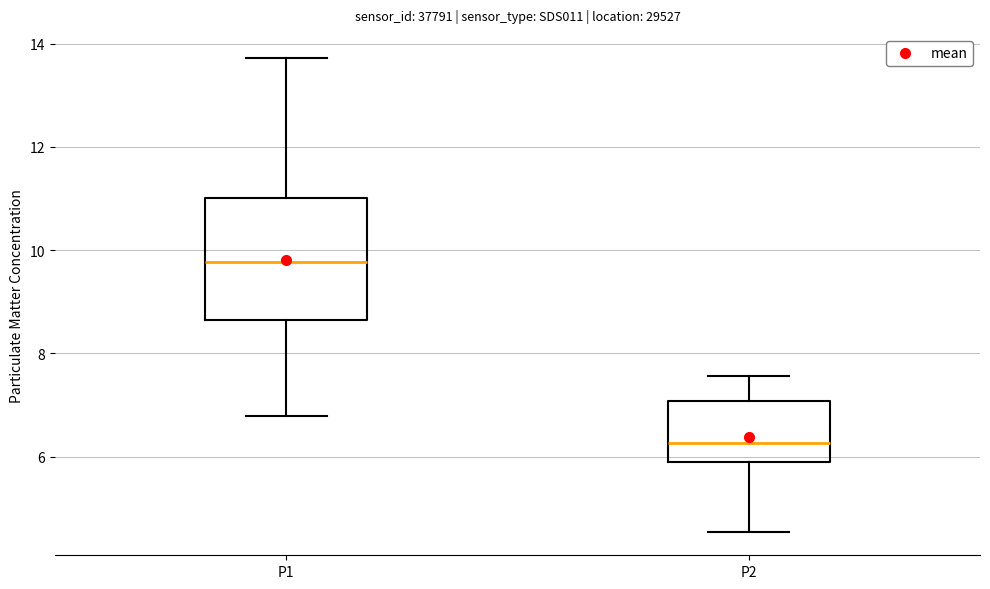

Where does the lower whisker of the box for P1 end on the y-axis? The values are not printed on the chart, so give them approximately, as read against the axis.

6.8